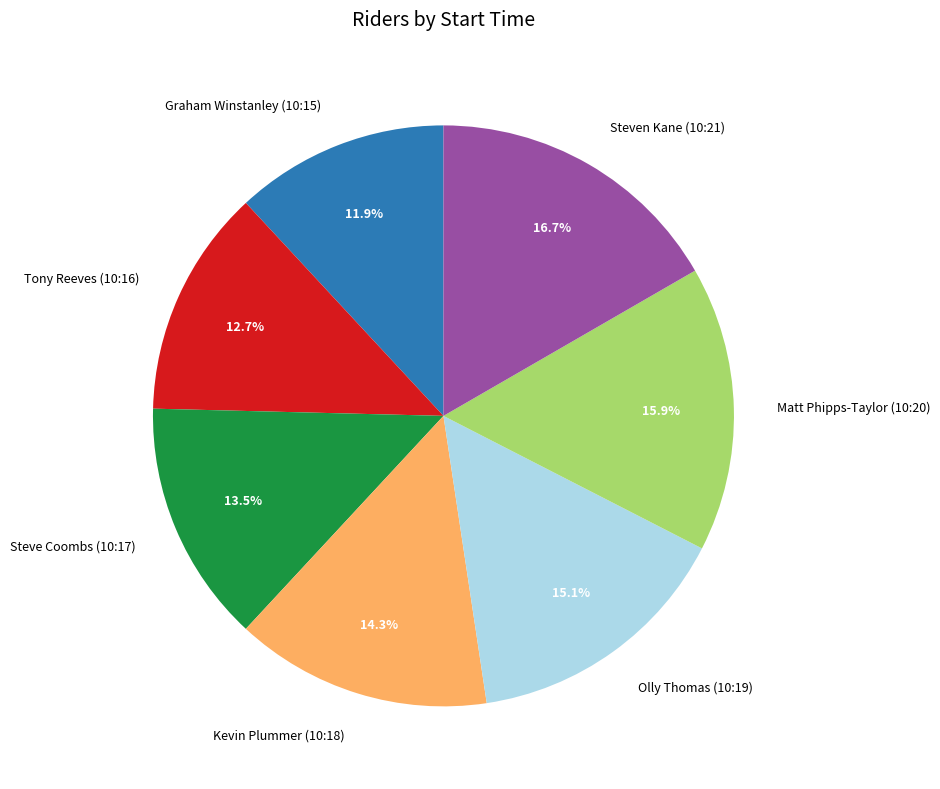

To the nearest percent, what portion does Matt Phipps-Taylor (10:20) represent?

16%